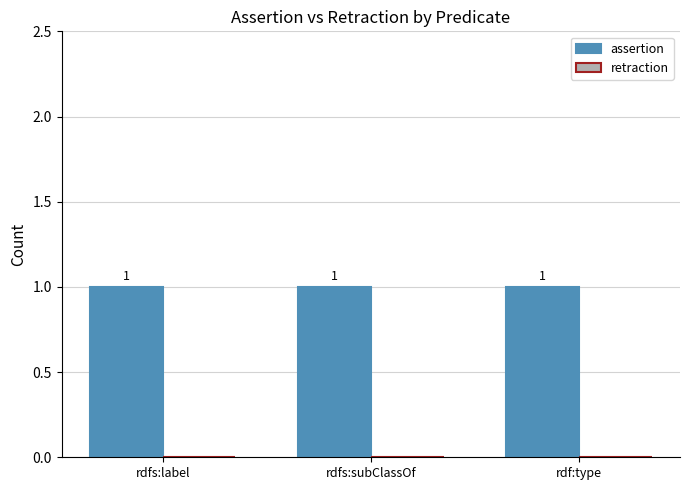

Are the bars horizontal?

No